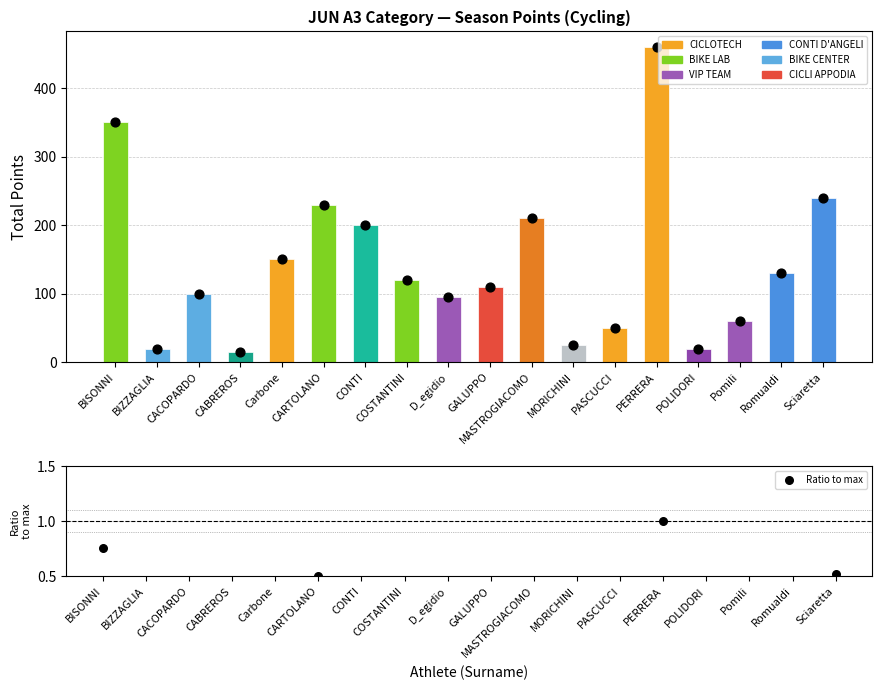

Which series has the largest Y range (max minus min)?

Points